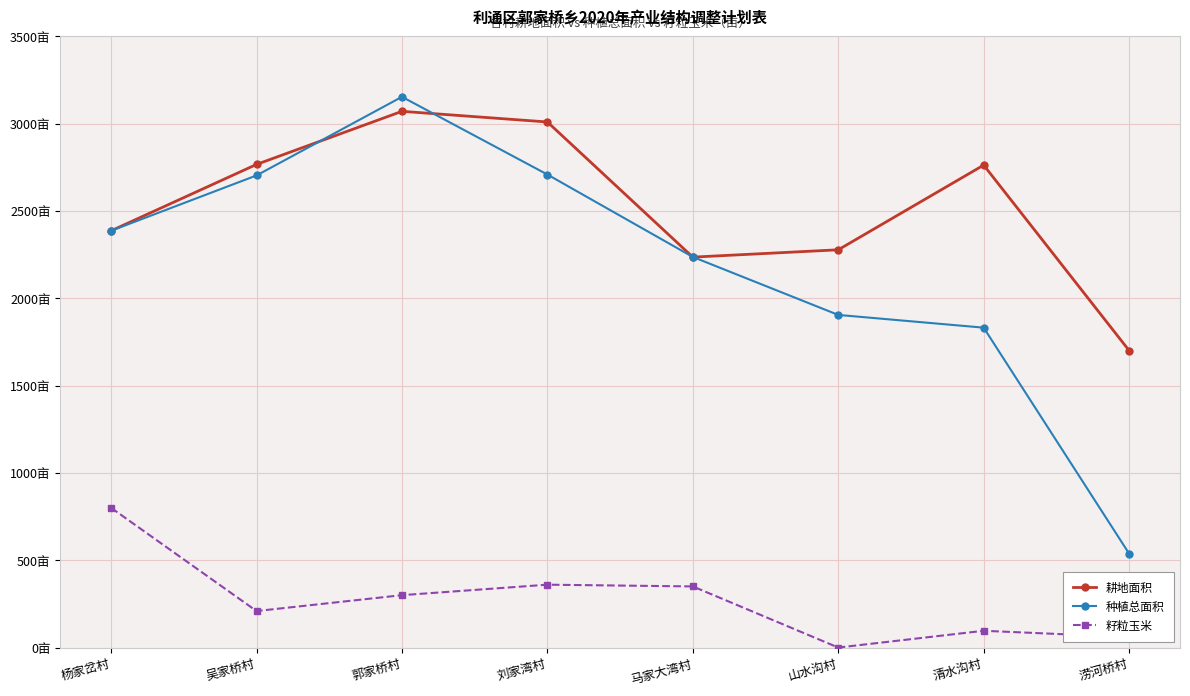

Where does the 种植总面积 series first go above 2387?

吴家桥村